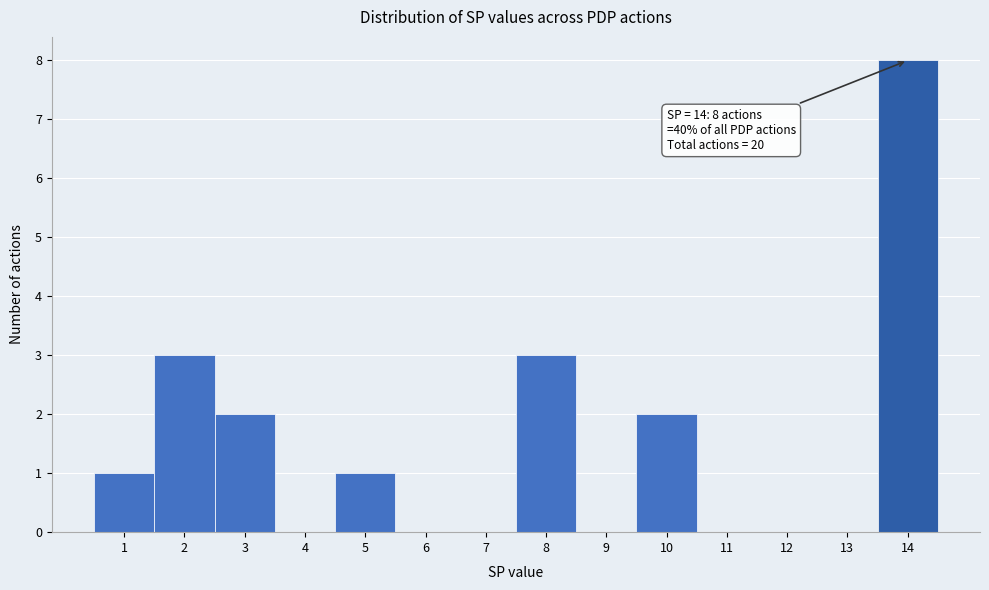

Which range on the x-axis has the tallest bar?

13.5 to 14.5